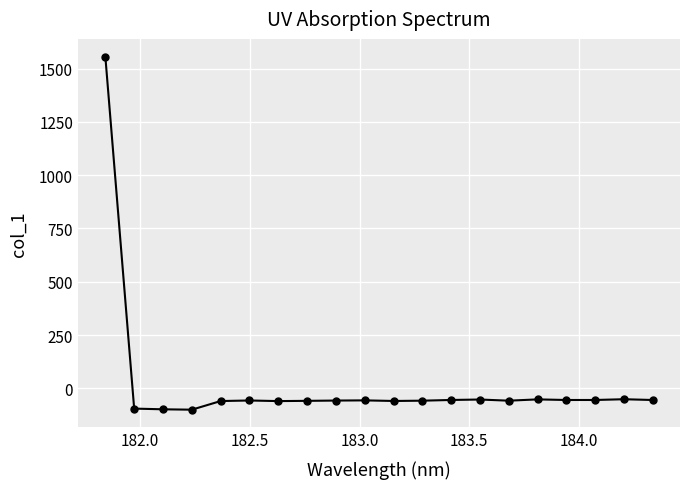

What is the sum of all values?

361.1